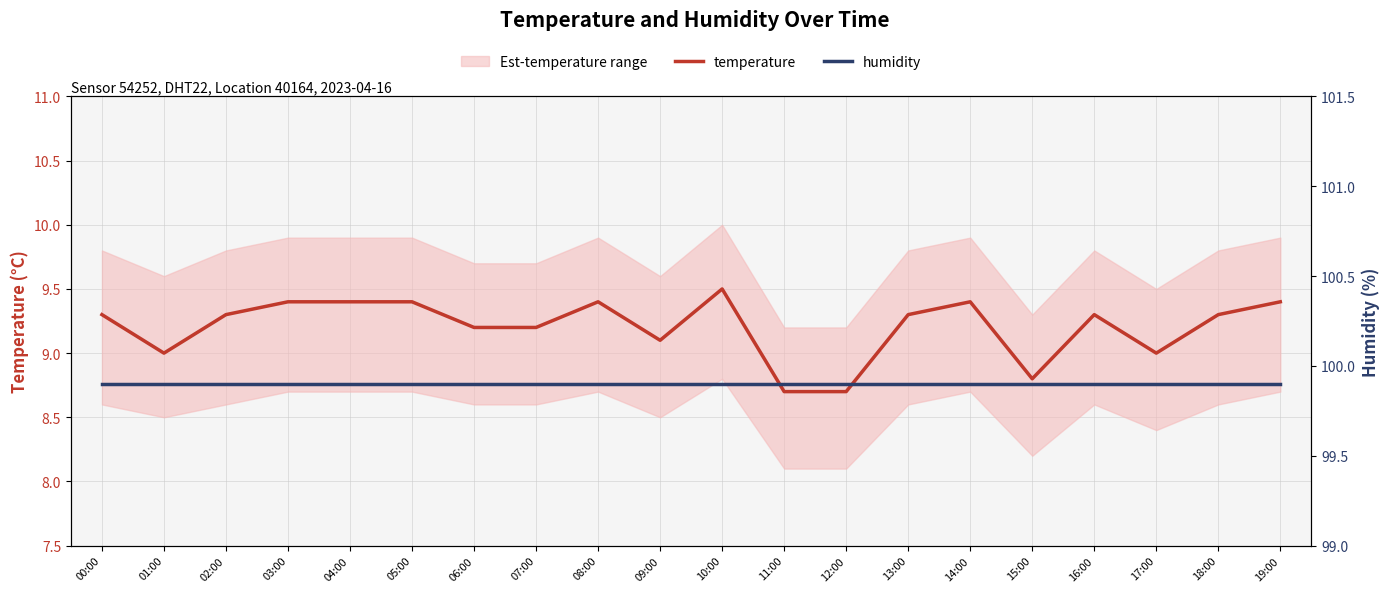

How many lines are shown in the chart?

2